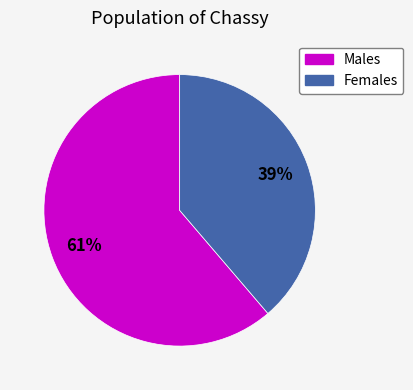

Count the number of slices in the pie.

2